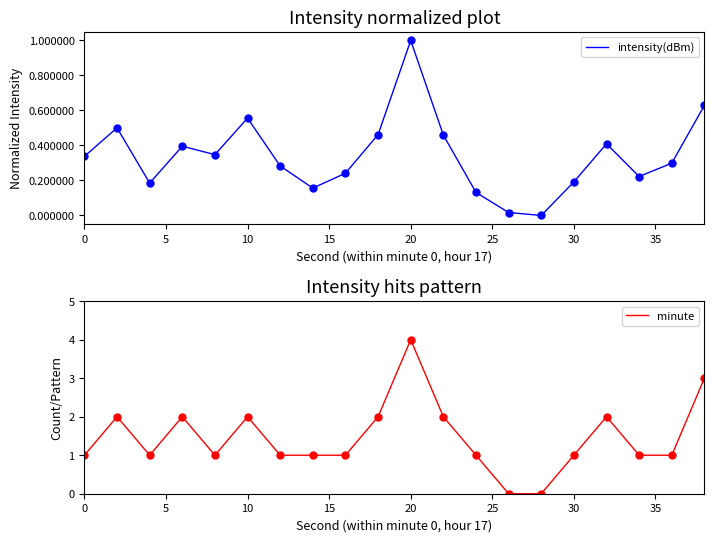

What is the highest value of the intensity(dBm) series?

1.0